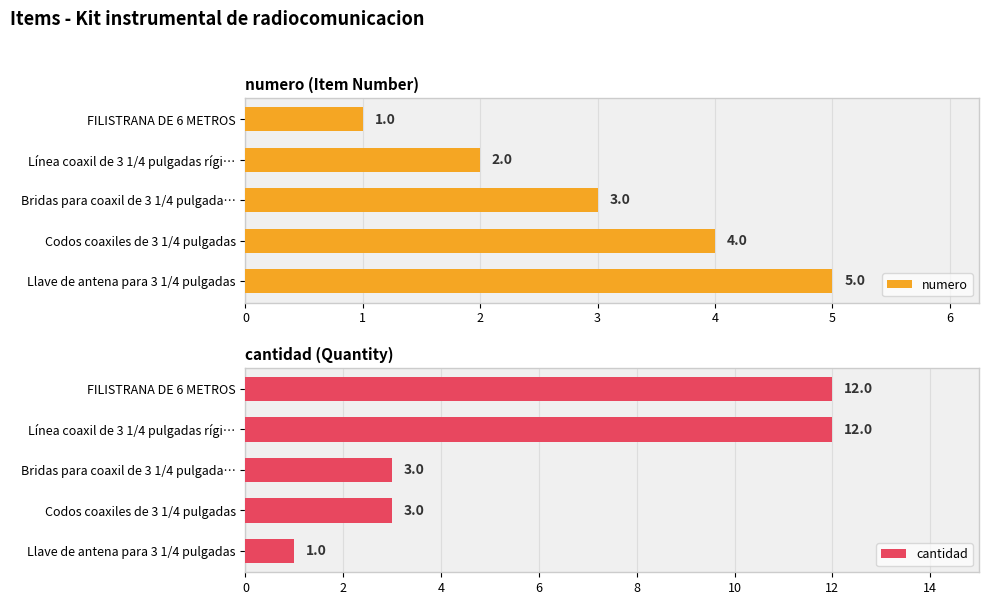

What is the smallest value displayed?

1